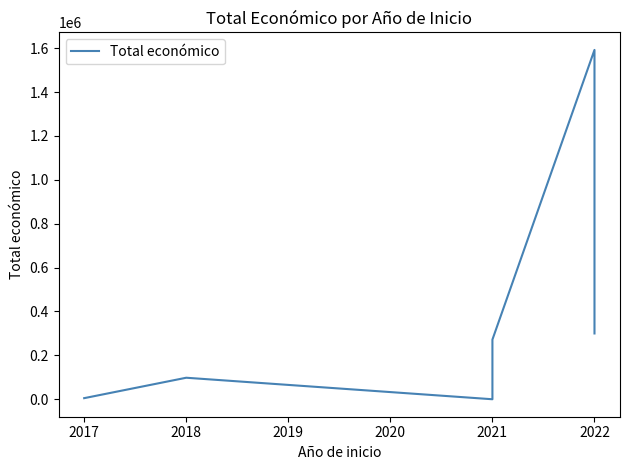

What is the ratio of the value at 2021 to the value at 2018?

2.8